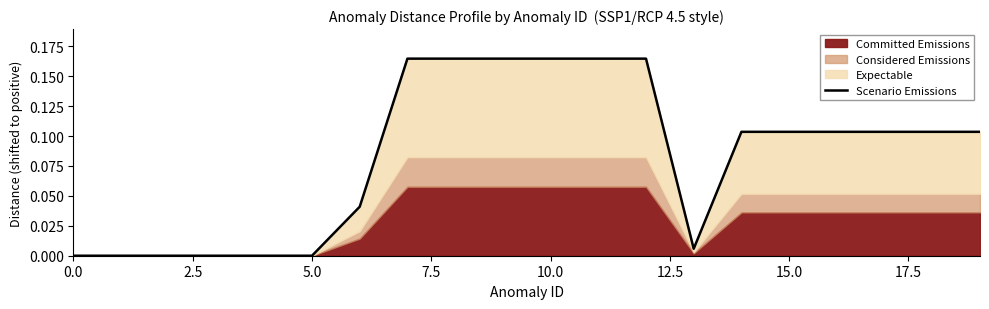

What is the change in value from 12.5 to 12?

+0.2